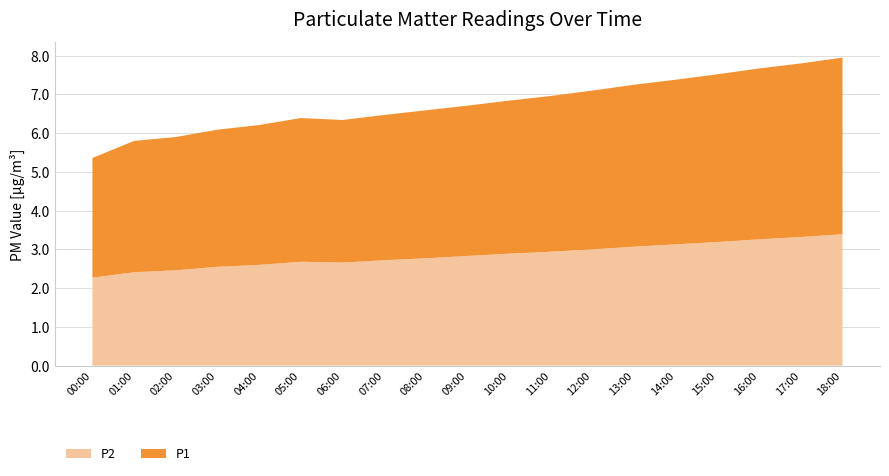

Reading left to right, list all the values displayed in this chart.

P1: 00:00=3.1	01:00=3.4	02:00=3.4	03:00=3.5	04:00=3.6	05:00=3.7	06:00=3.7	07:00=3.8	08:00=3.8	09:00=3.9	10:00=4.0	11:00=4.0	12:00=4.1	13:00=4.2	14:00=4.2	15:00=4.3	16:00=4.4	17:00=4.5	18:00=4.6
P2: 00:00=2.3	01:00=2.4	02:00=2.5	03:00=2.5	04:00=2.6	05:00=2.7	06:00=2.7	07:00=2.7	08:00=2.8	09:00=2.8	10:00=2.9	11:00=2.9	12:00=3.0	13:00=3.1	14:00=3.1	15:00=3.2	16:00=3.3	17:00=3.3	18:00=3.4